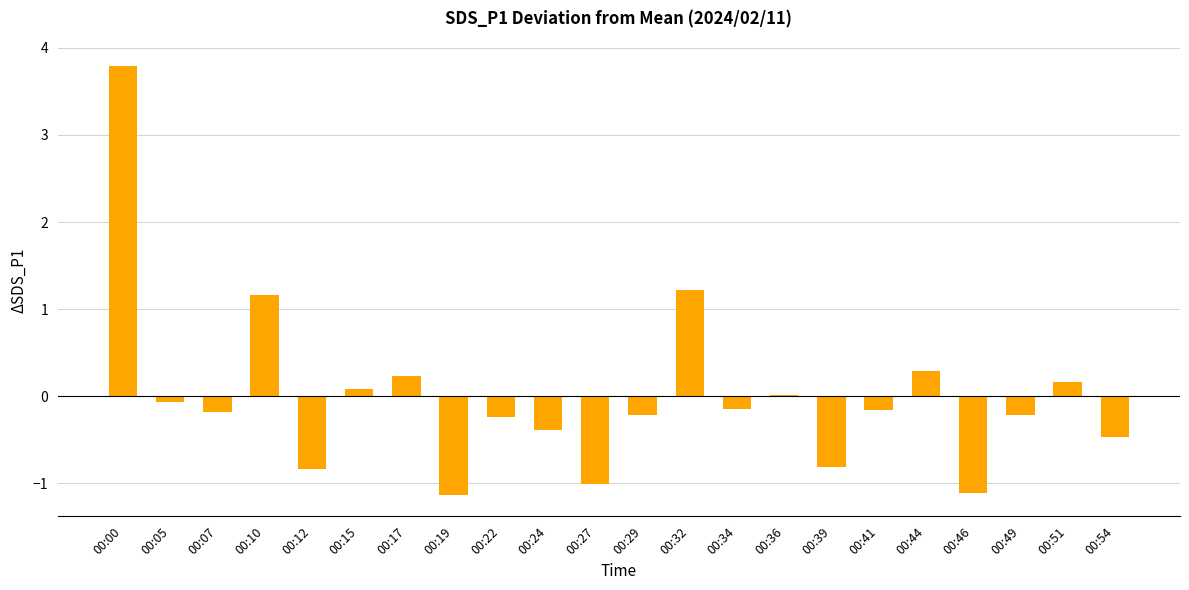

The value at 00:19 is -1.1. True or false?

True